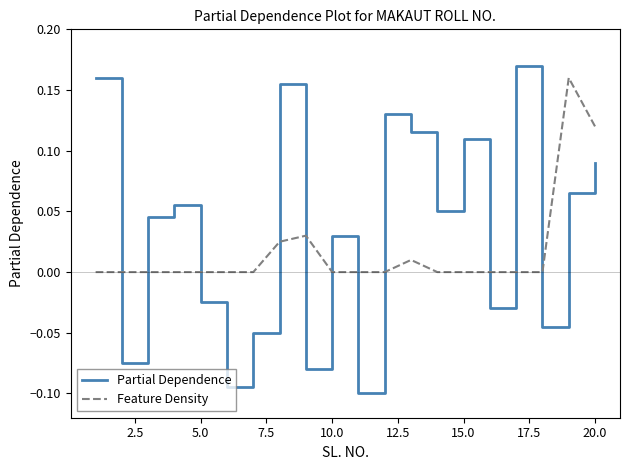

How many lines are shown in the chart?

2